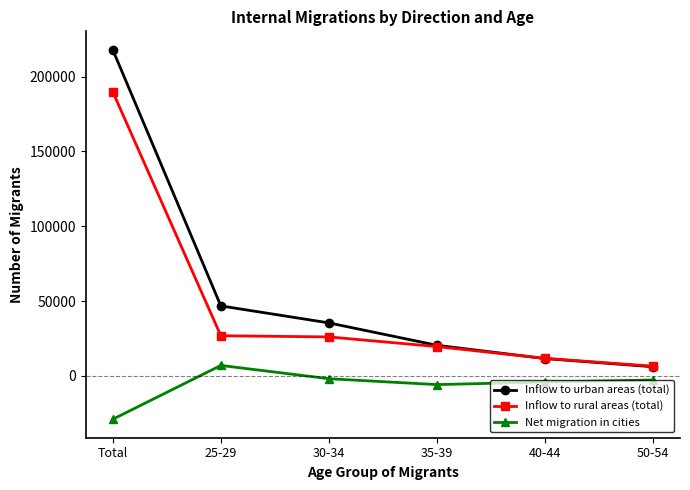

At which category does the chart reach its minimum across all series?

Total